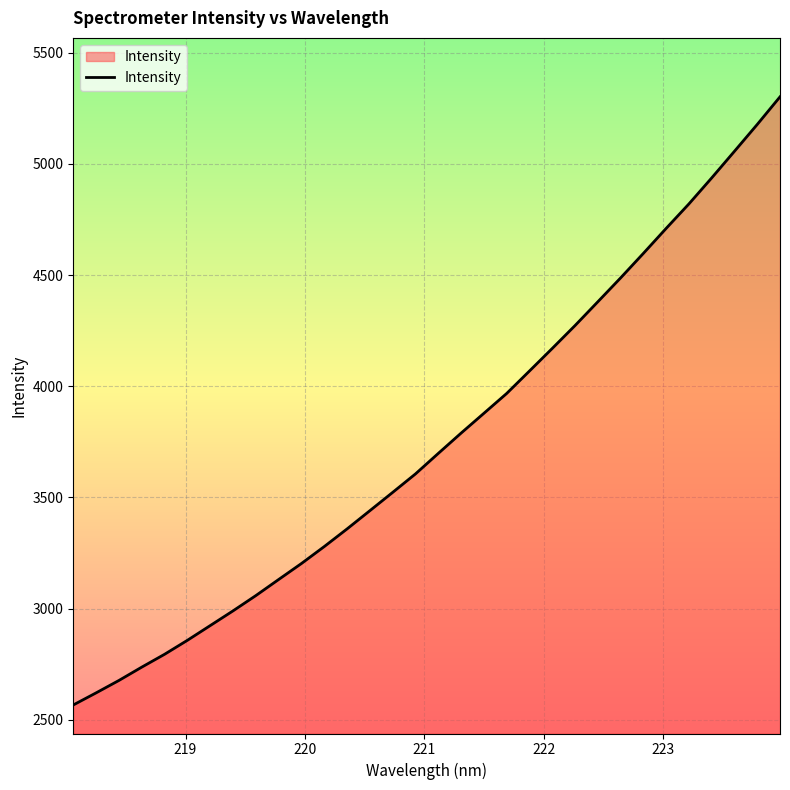

What is the maximum value shown in the chart?

5301.6